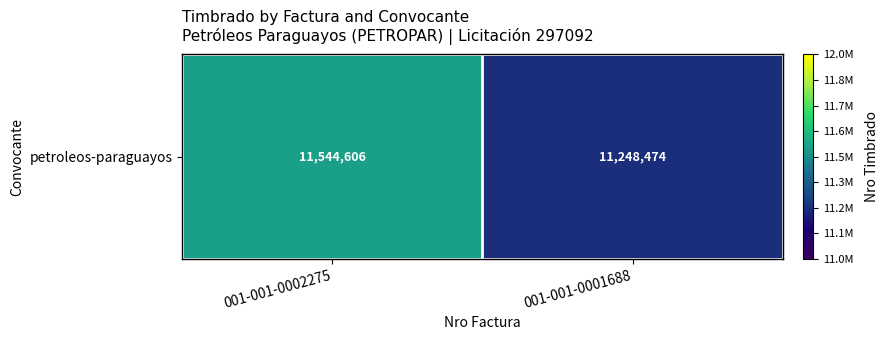

Is it true that the value at 001-001-0002275 is 11544606?

True